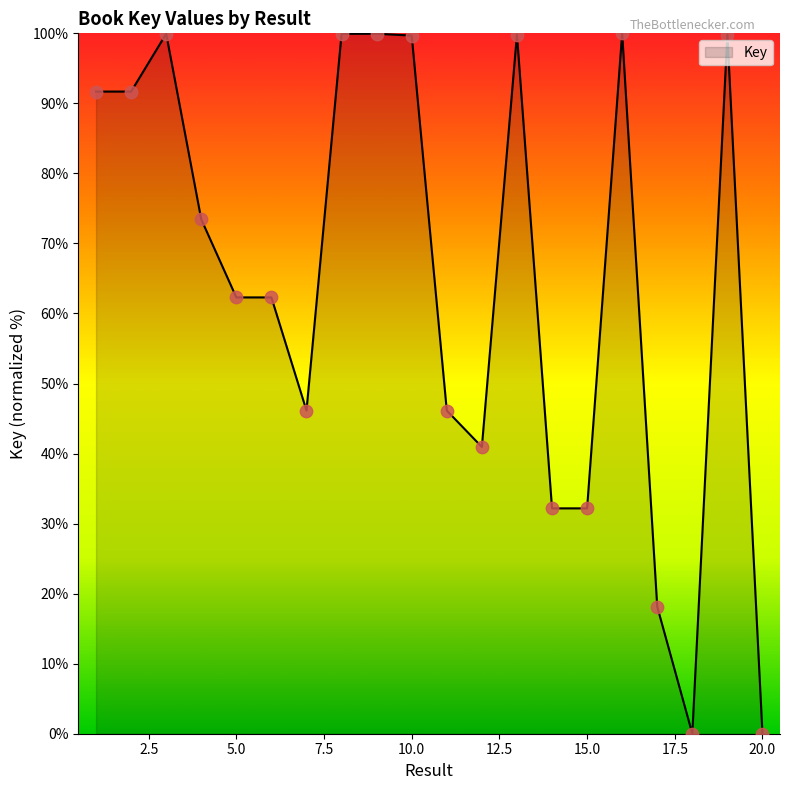

Is this an area chart (filled region under the line)?

Yes